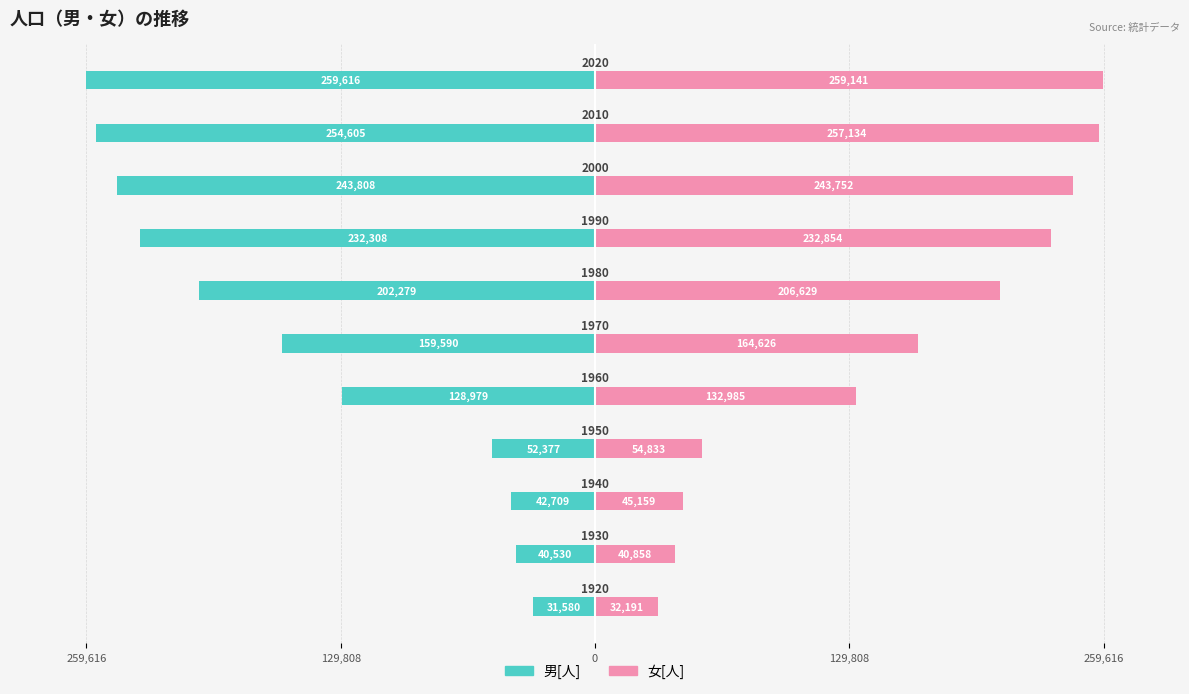

Reading left to right, transcribe all the data shown in this chart.

男[人]: -31580	-40530	-42709	-52377	-128979	-159590	-202279	-232308	-243808	-254605	-259616
女[人]: 32191	40858	45159	54833	132985	164626	206629	232854	243752	257134	259141